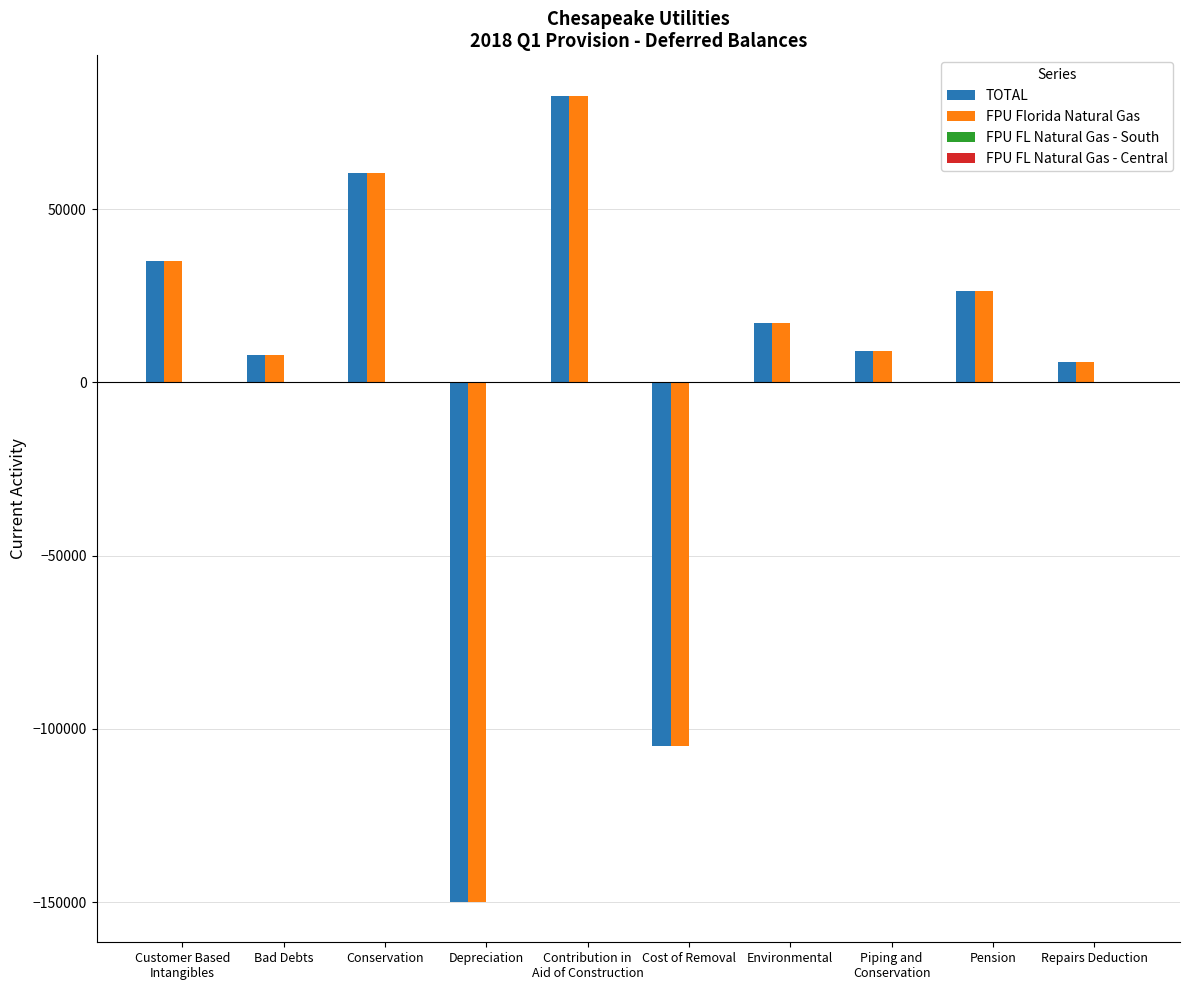

Is the value of FPU Florida Natural Gas at Contribution in
Aid of Construction greater than the value of TOTAL at Bad Debts?

Yes